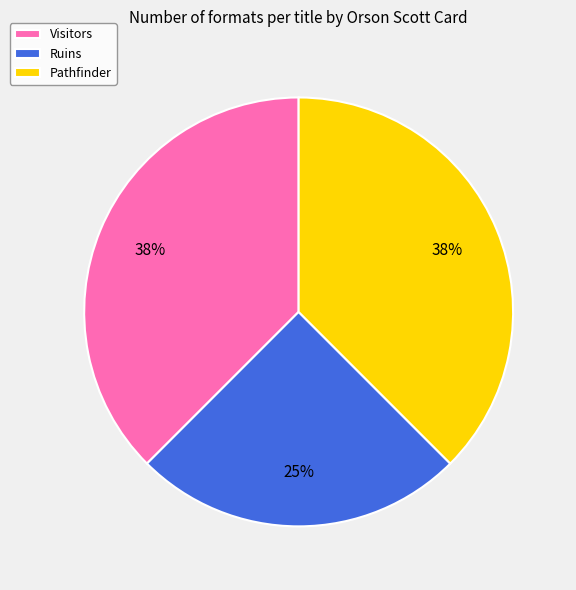

Is the sum of Visitors and Ruins greater than half?

Yes